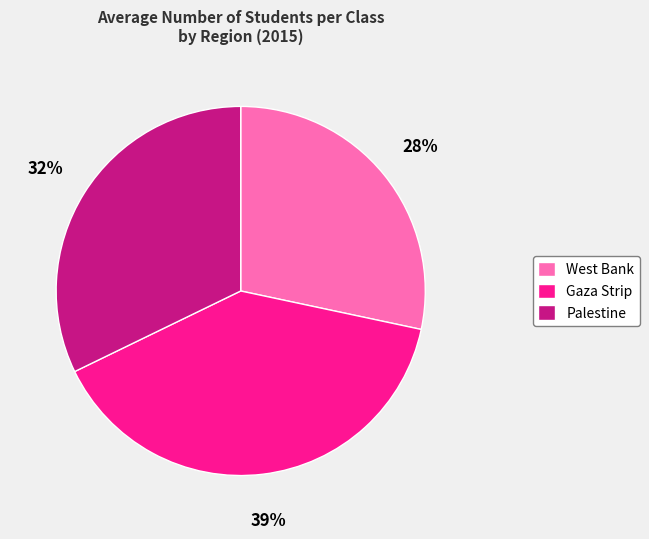

Rank the categories by value from highest to lowest.

Gaza Strip, Palestine, West Bank